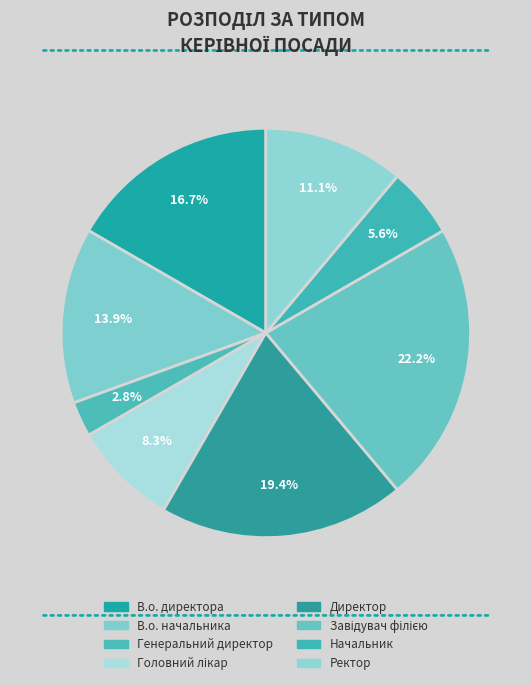

What percentage do Ректор and Головний лікар together represent?

19.4%